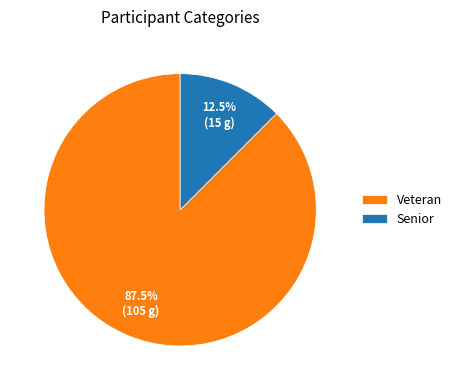

Which has a higher value, Senior or Veteran?

Veteran